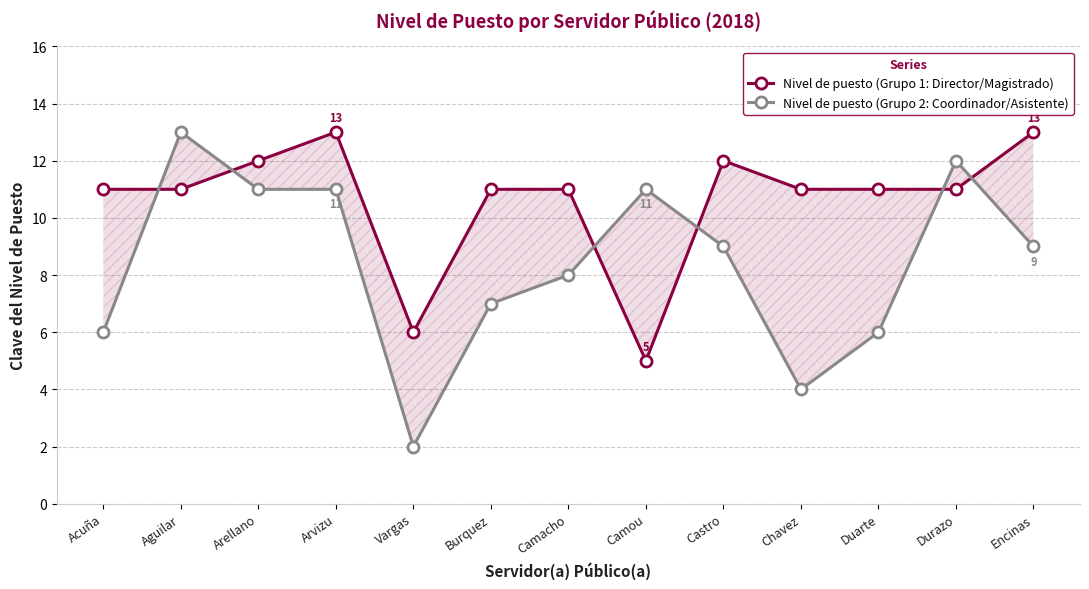

The value of Nivel de puesto (Grupo 1: Director/Magistrado) at Castro is 8. True or false?

False